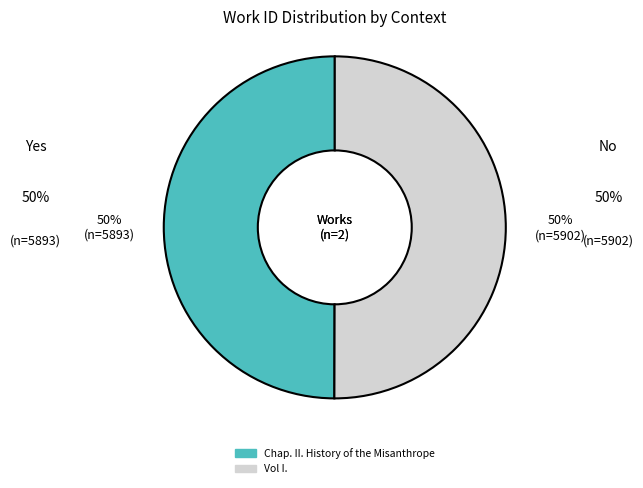

To the nearest percent, what percentage of the pie is Chap. II. History of the Misanthrope?

50%